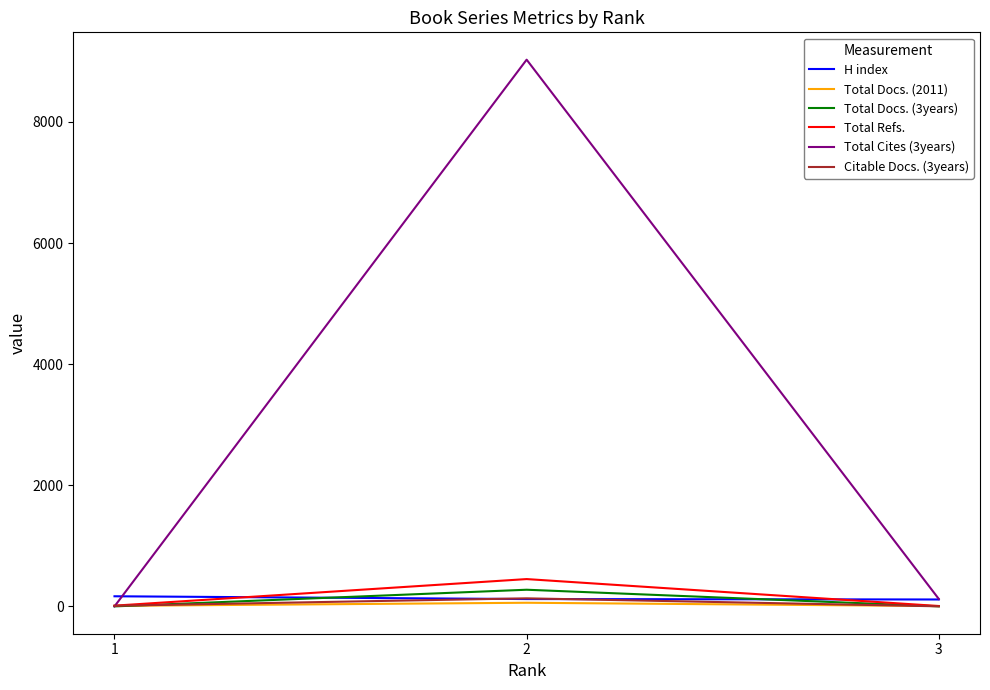

At which category is the sum across all series the highest?

2